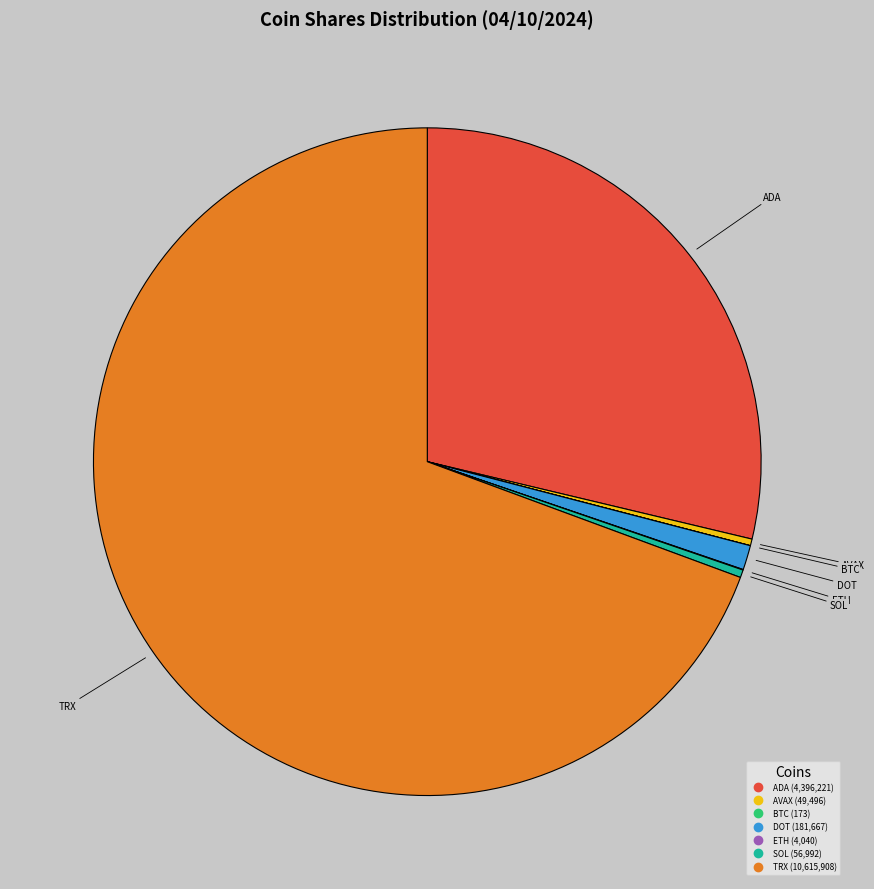

The ADA slice represents 29% of the pie. True or false?

True